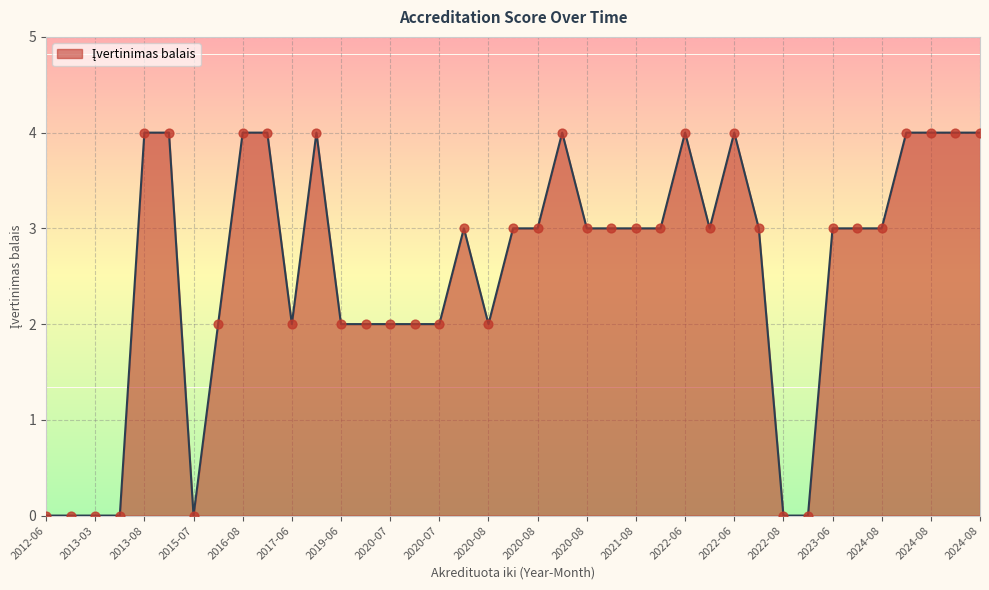

What is the greatest value displayed?

4